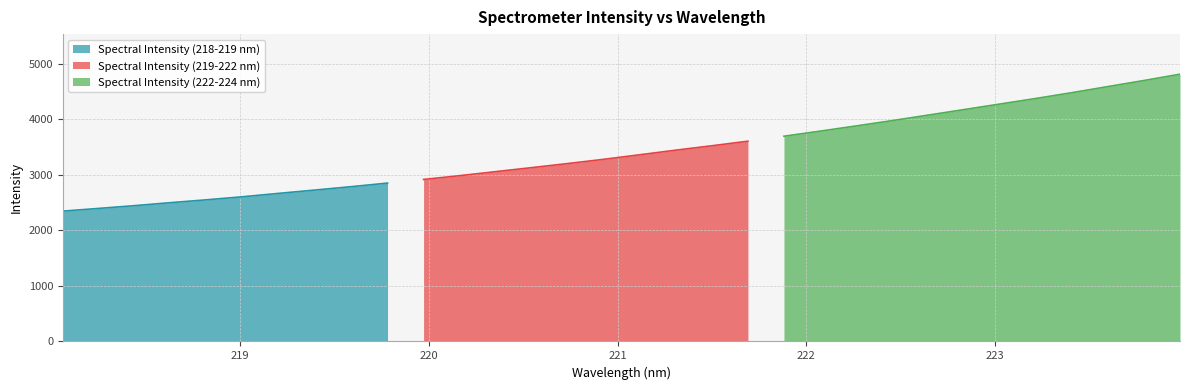

At which label does the data first exceed 3360?

221.1174